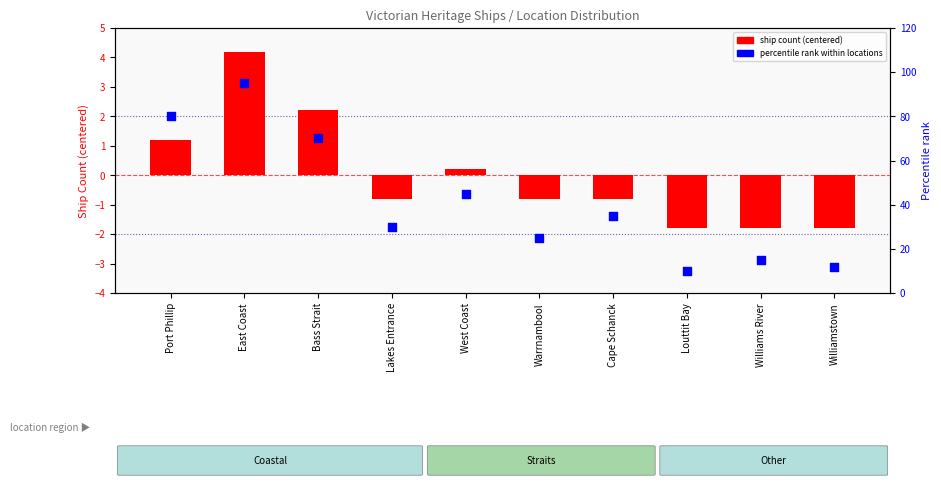

Which series reaches the maximum Y coordinate?

percentile rank within locations